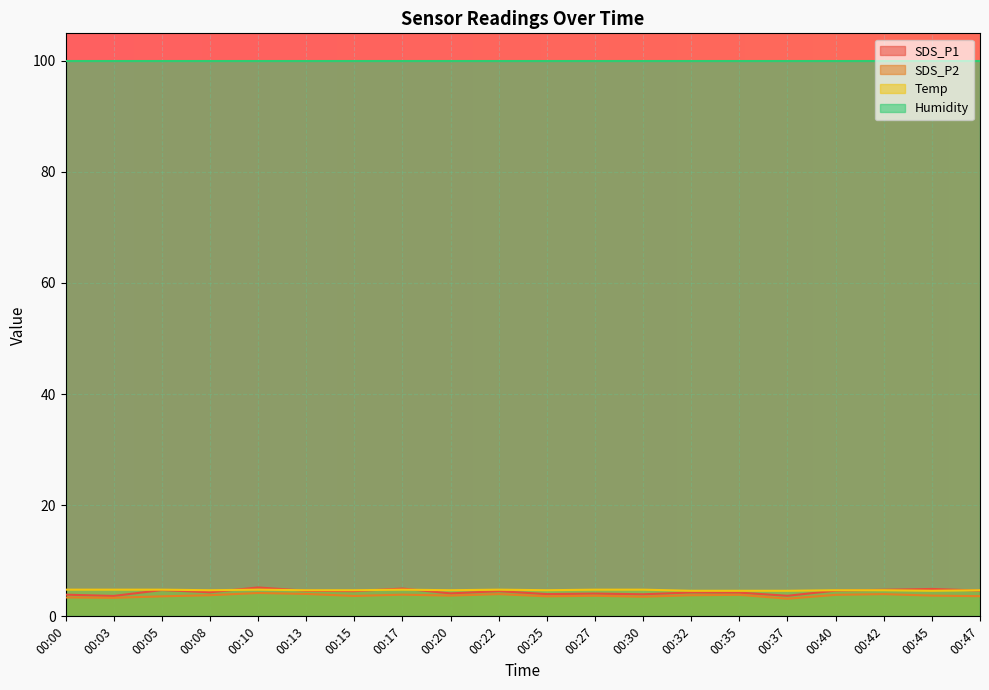

True or false: SDS_P1 and Humidity cross at least once.

False